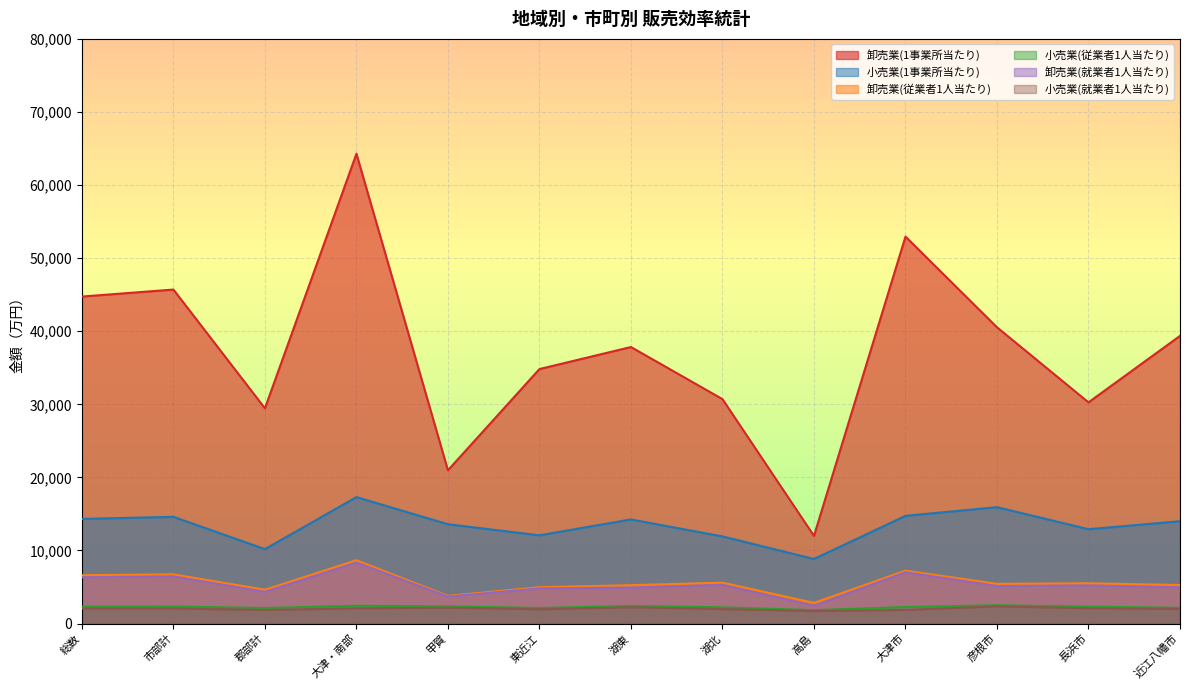

What position from the left is 郡部計?

3